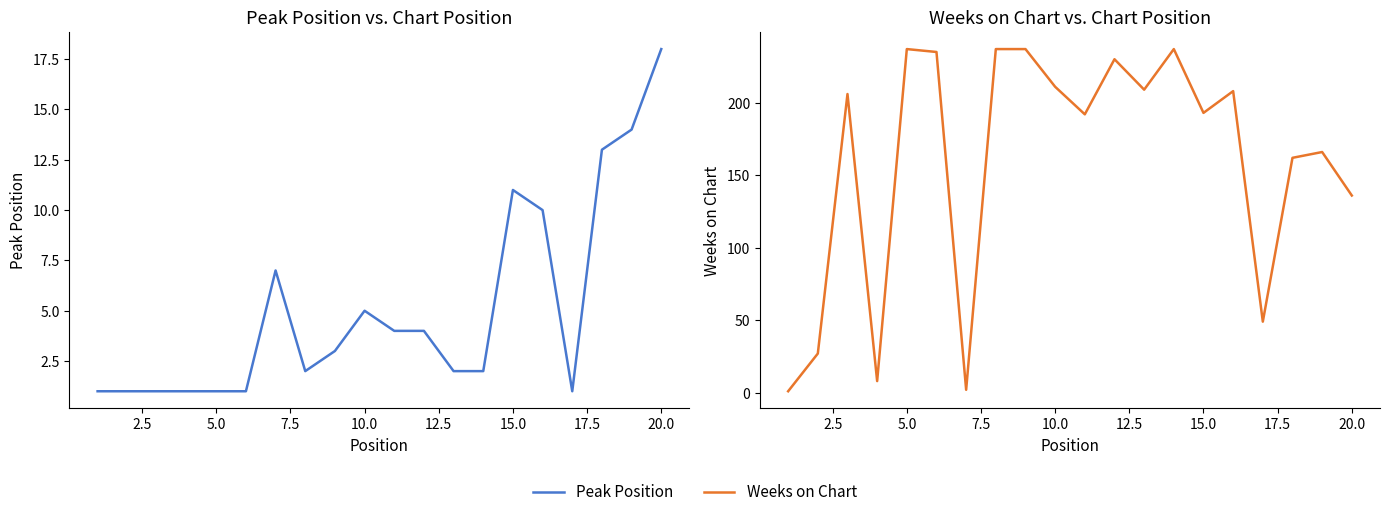

How many data points in Peak Position are above 3?

9